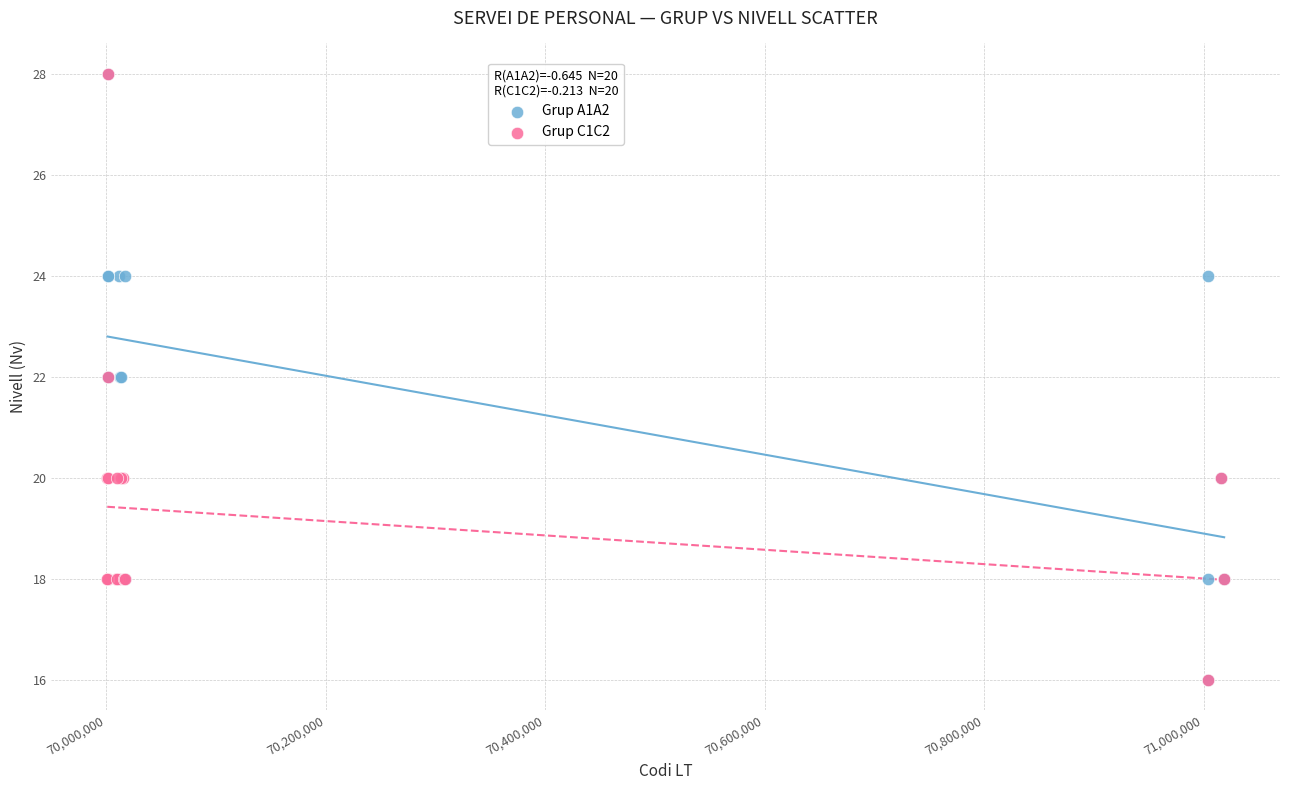

What are all the series names shown in the legend?

Grup A1A2, Grup C1C2